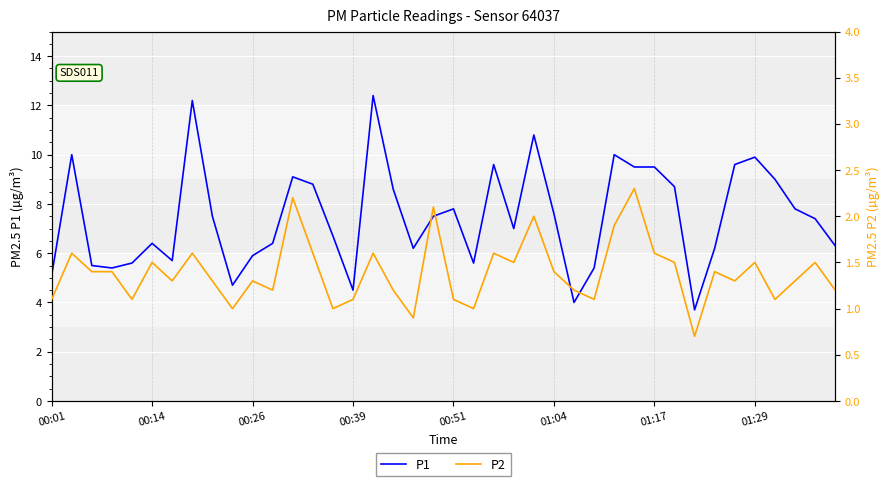

Which has a higher value, 18 or 13?

13